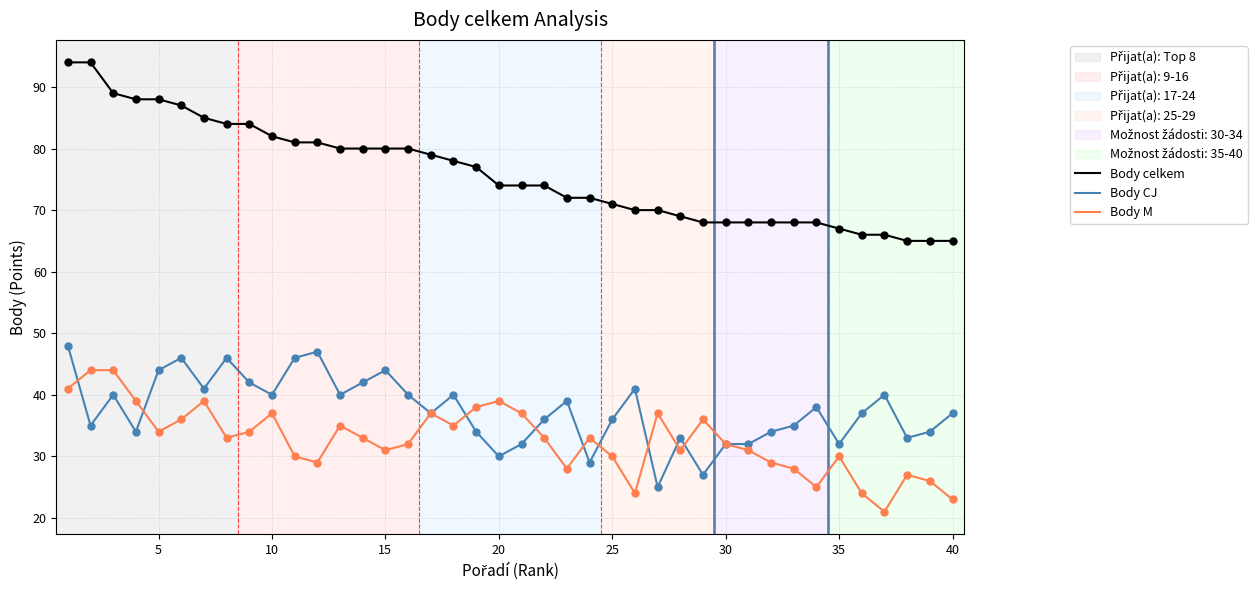

Which series has the widest spread of values?

Body celkem